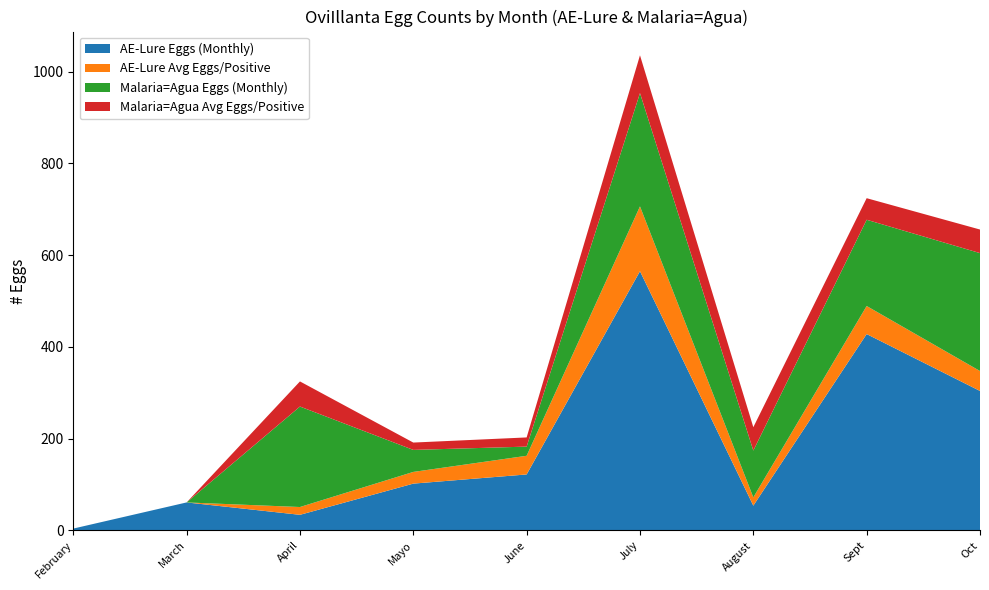

The value of AE-Lure Eggs (Monthly) at June is 34.3. True or false?

False